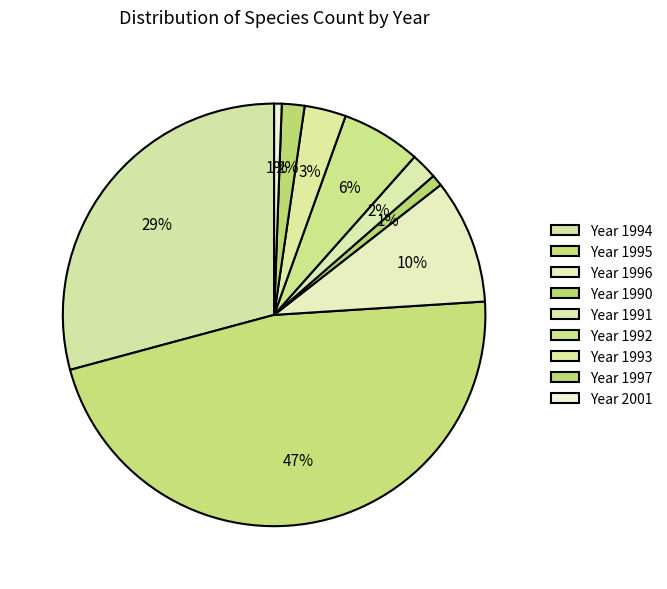

To the nearest percent, what is the average slice percentage?

11%